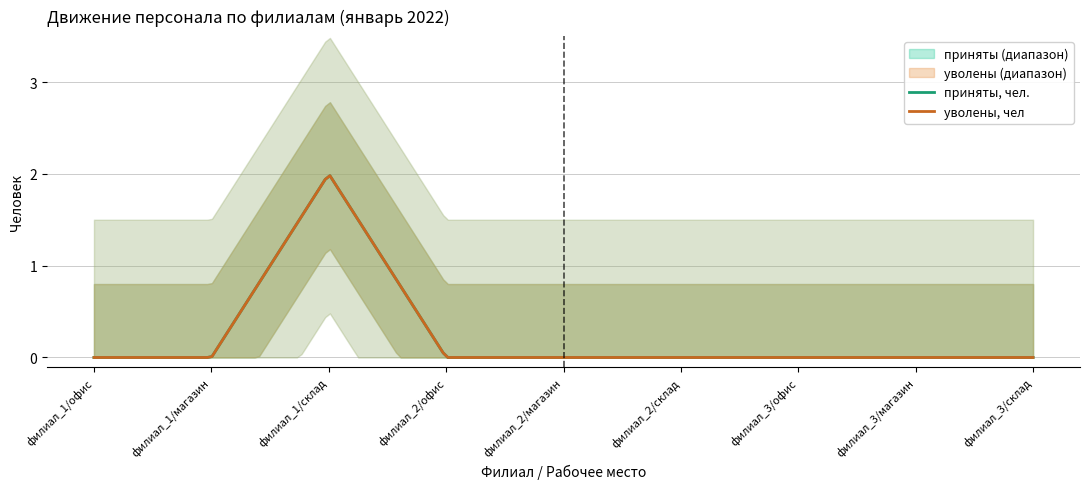

Rank the series at филиал_3 from lowest to highest value.

приняты, чел., уволены, чел